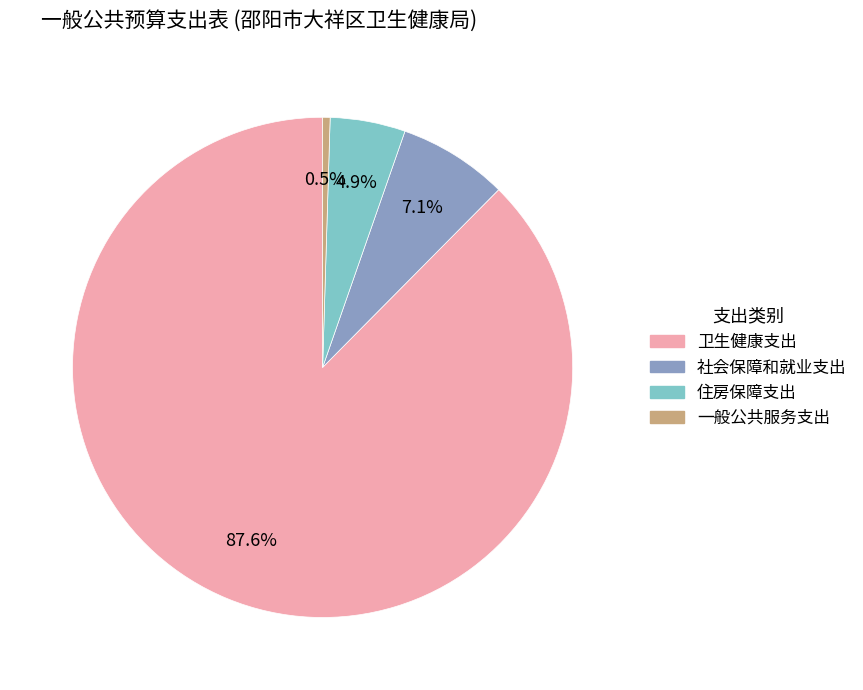

What is the majority slice?

卫生健康支出